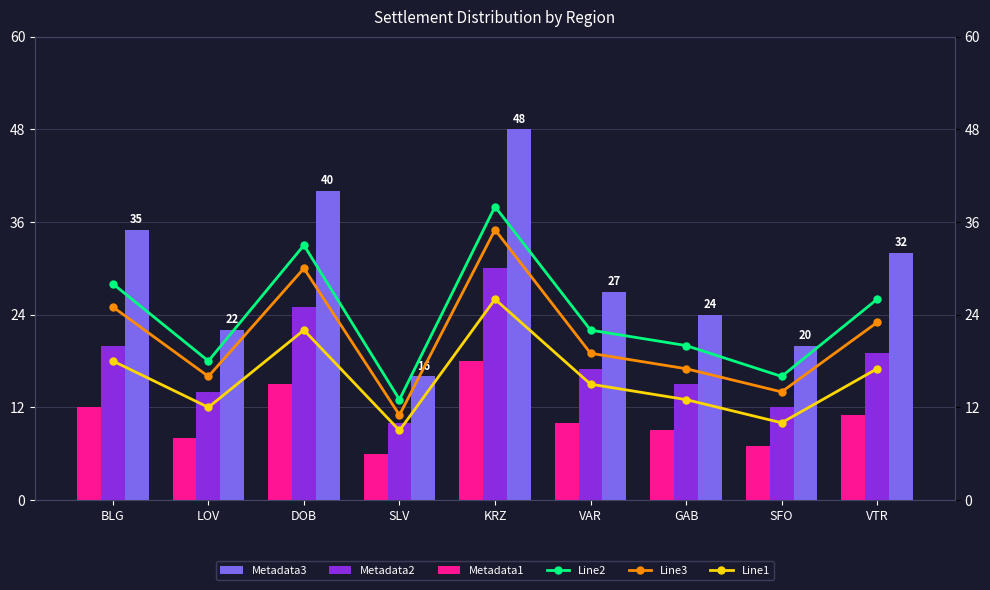

How many bars are there in each group?

6